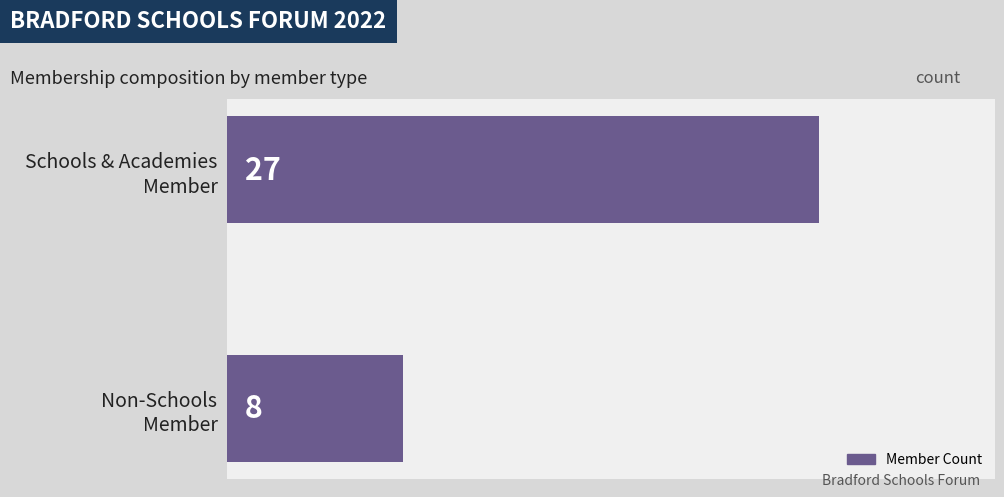

What is the minimum value shown in the chart?

8